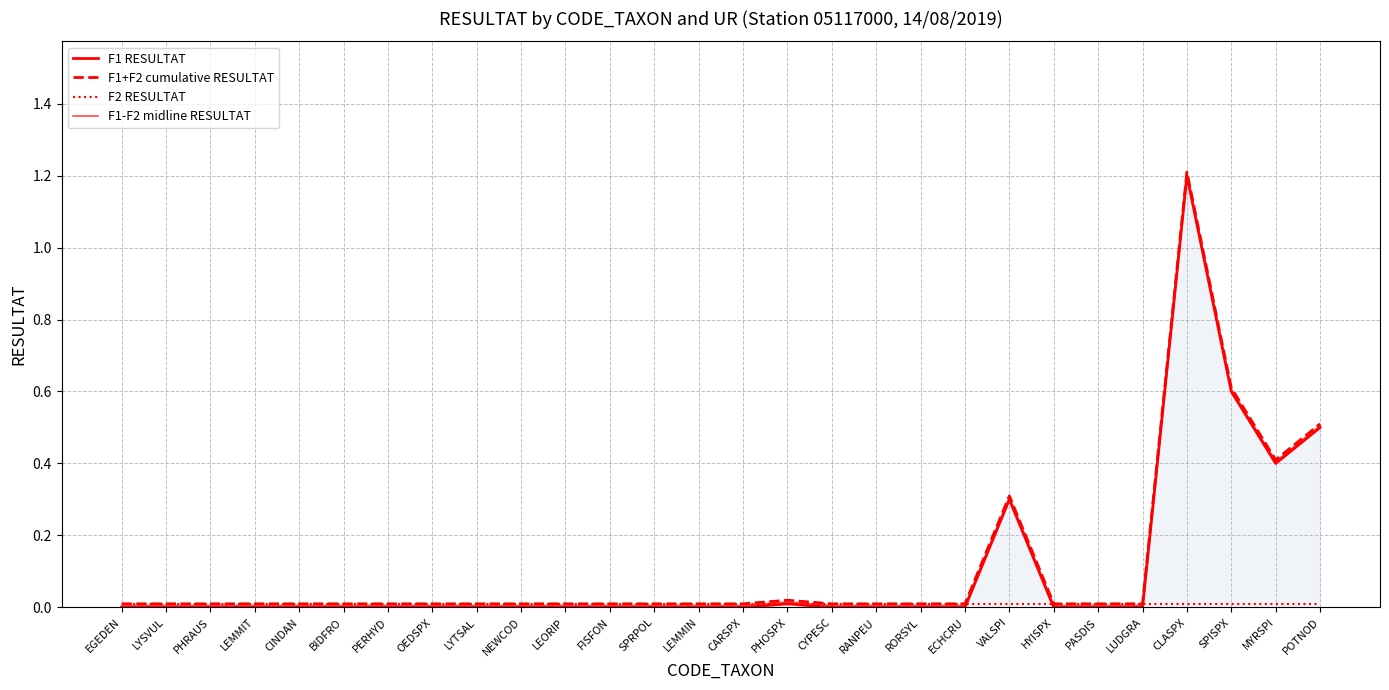

At which label is F1+F2 cumulative RESULTAT closest to 0?

EGEDEN